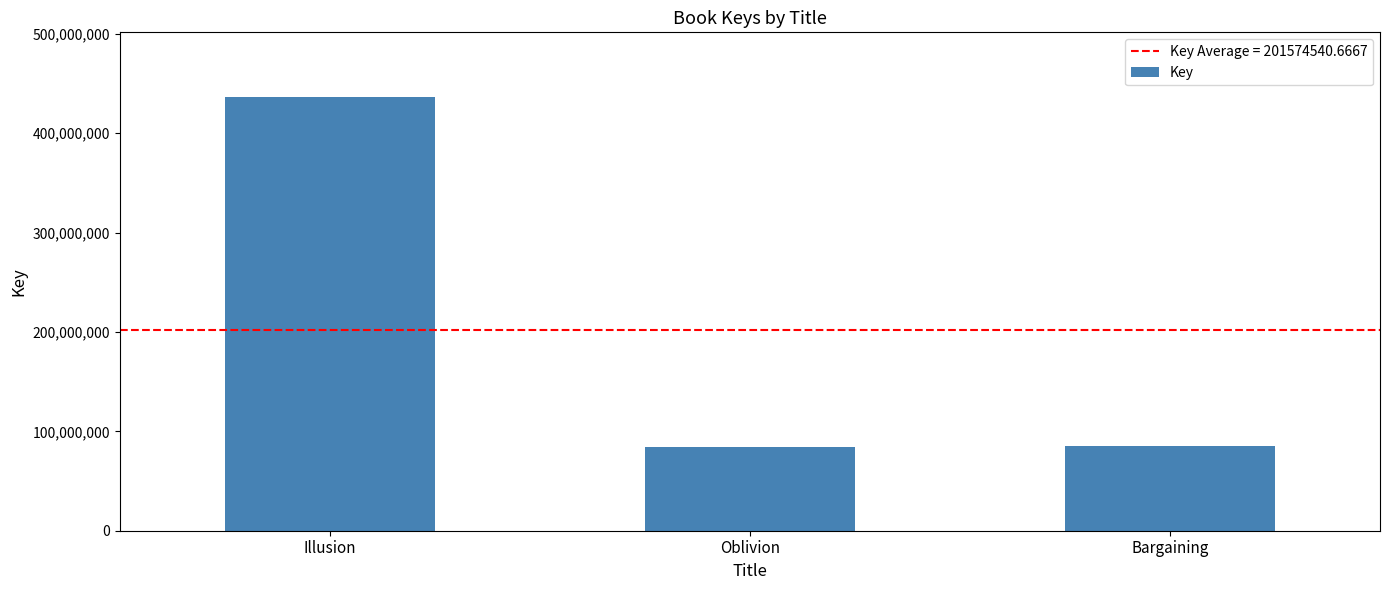

What is the label of the 2nd bar from the left?

Oblivion